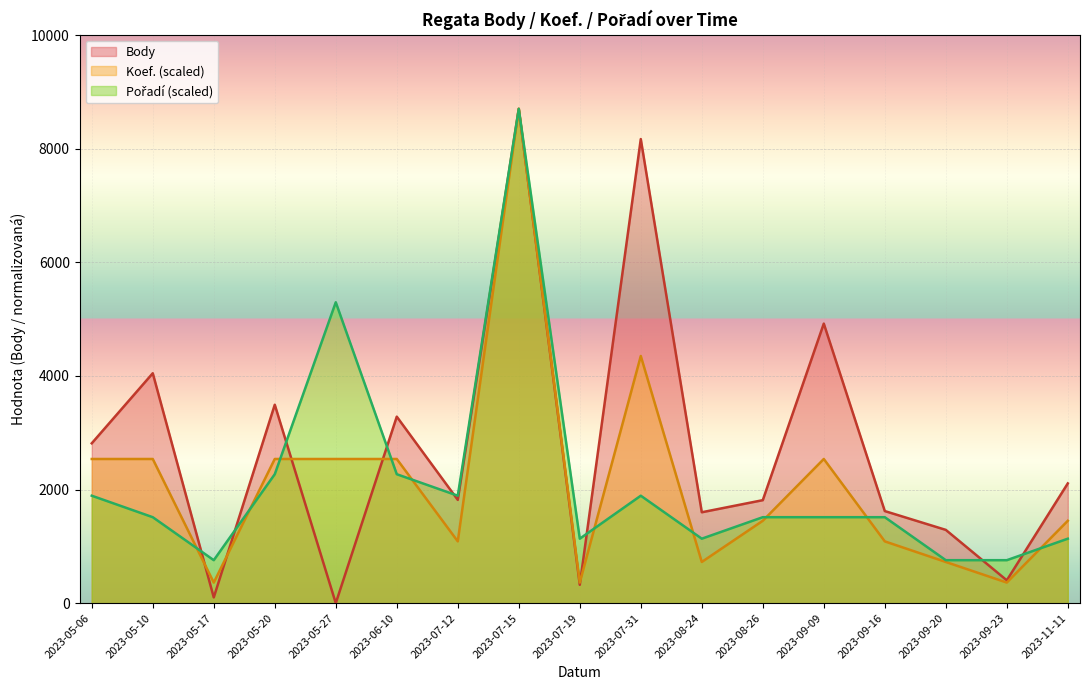

What is the maximum value for Pořadí?

8701.0